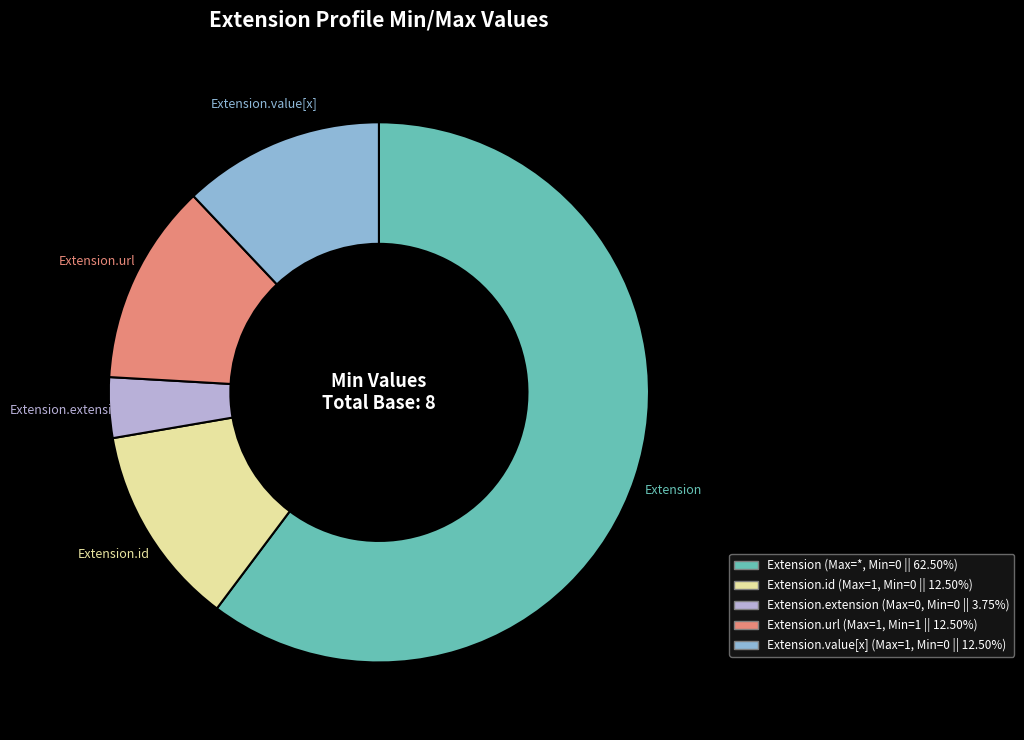

Is there a majority slice in this chart?

Yes